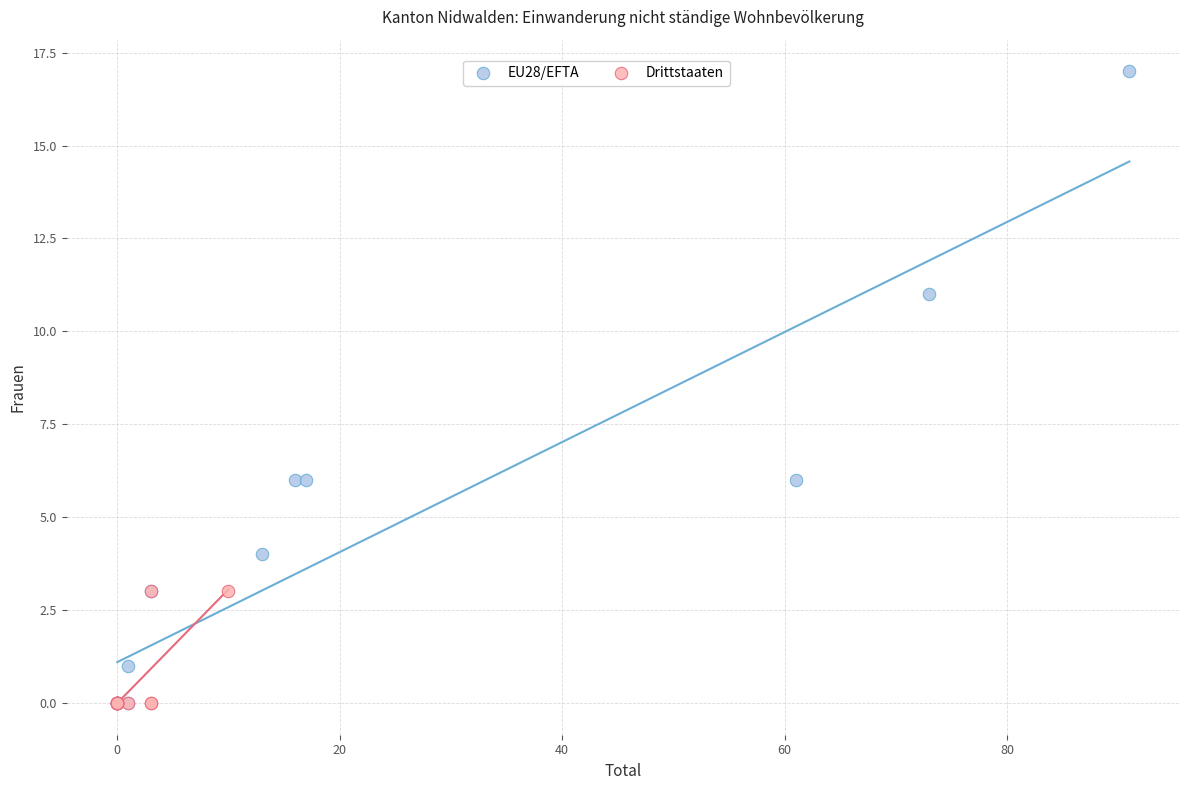

Which series reaches the maximum Y coordinate?

EU28/EFTA